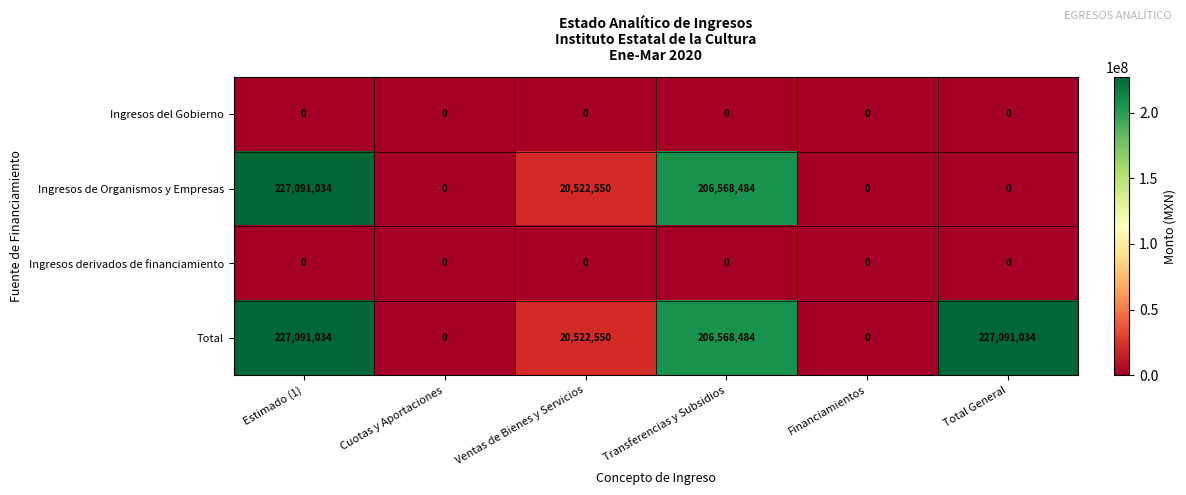

What is the highest value of the Total series?

227091034